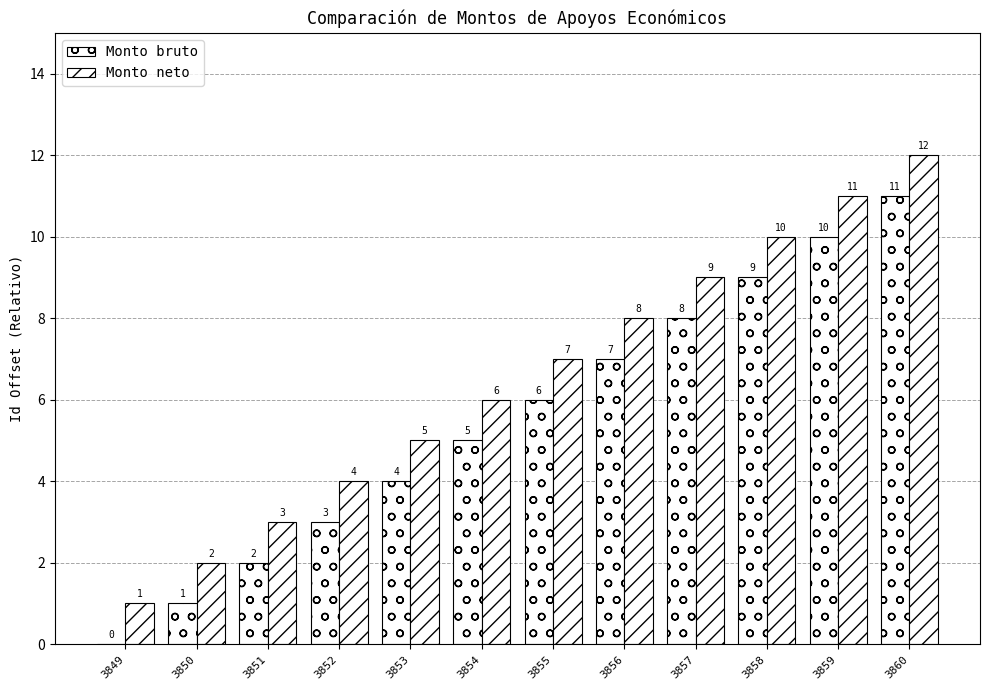

What is the value of the Monto bruto bar at the 9th from the left?

8